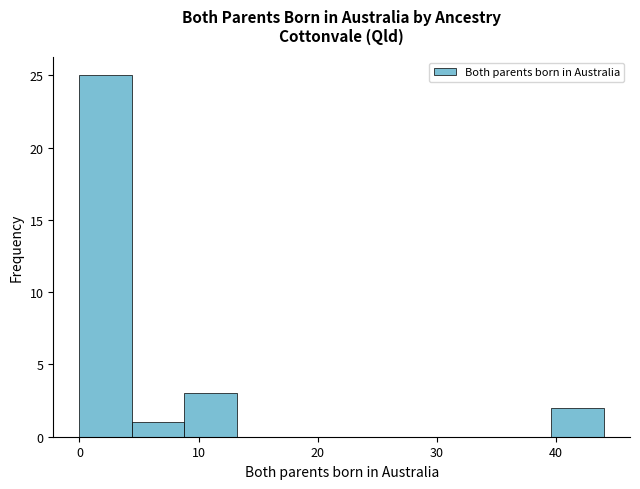

Reading left to right, transcribe this chart: for each bar, give the range it covers on the x-axis and its height. Neither the bar edges nor the heights are printed on the chart, so give them approximately, as read against the axes.

0.0 to 4.4: 25
4.4 to 8.8: 1
8.8 to 13.2: 3
13.2 to 17.6: 0
17.6 to 22.0: 0
22.0 to 26.4: 0
26.4 to 30.8: 0
30.8 to 35.2: 0
35.2 to 39.6: 0
39.6 to 44.0: 2